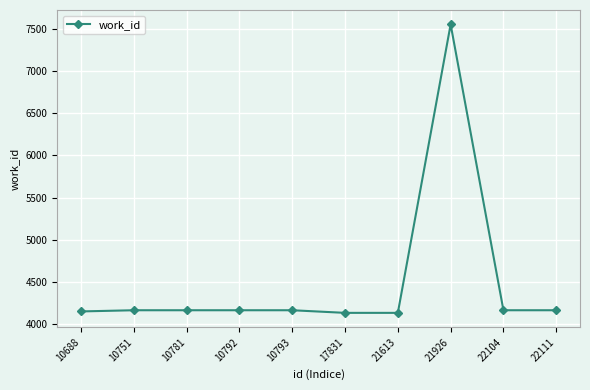

What is the smallest value displayed?

4136